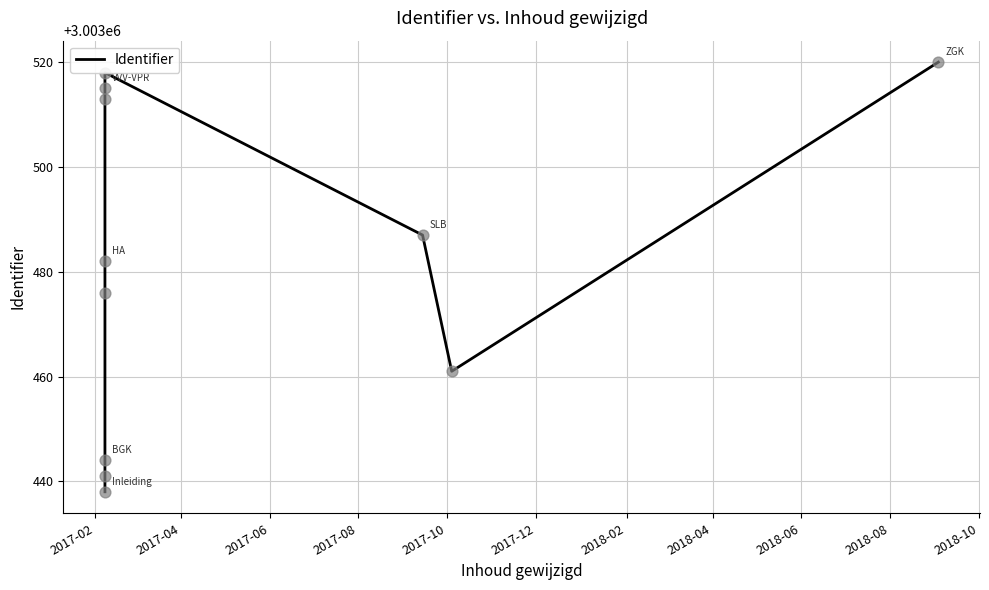

Between 2018-04 and 2017-12, which is larger?

2018-04